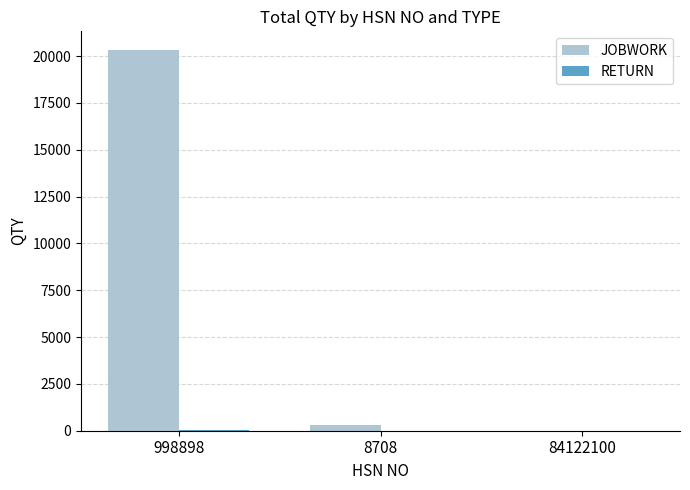

The JOBWORK series shows 32125 at 998898. True or false?

False